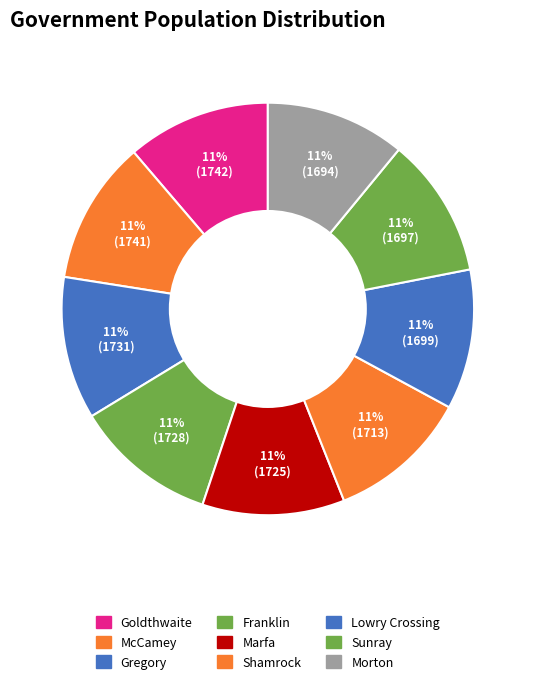

To the nearest percent, what is the combined percentage of Marfa and Shamrock?

22%